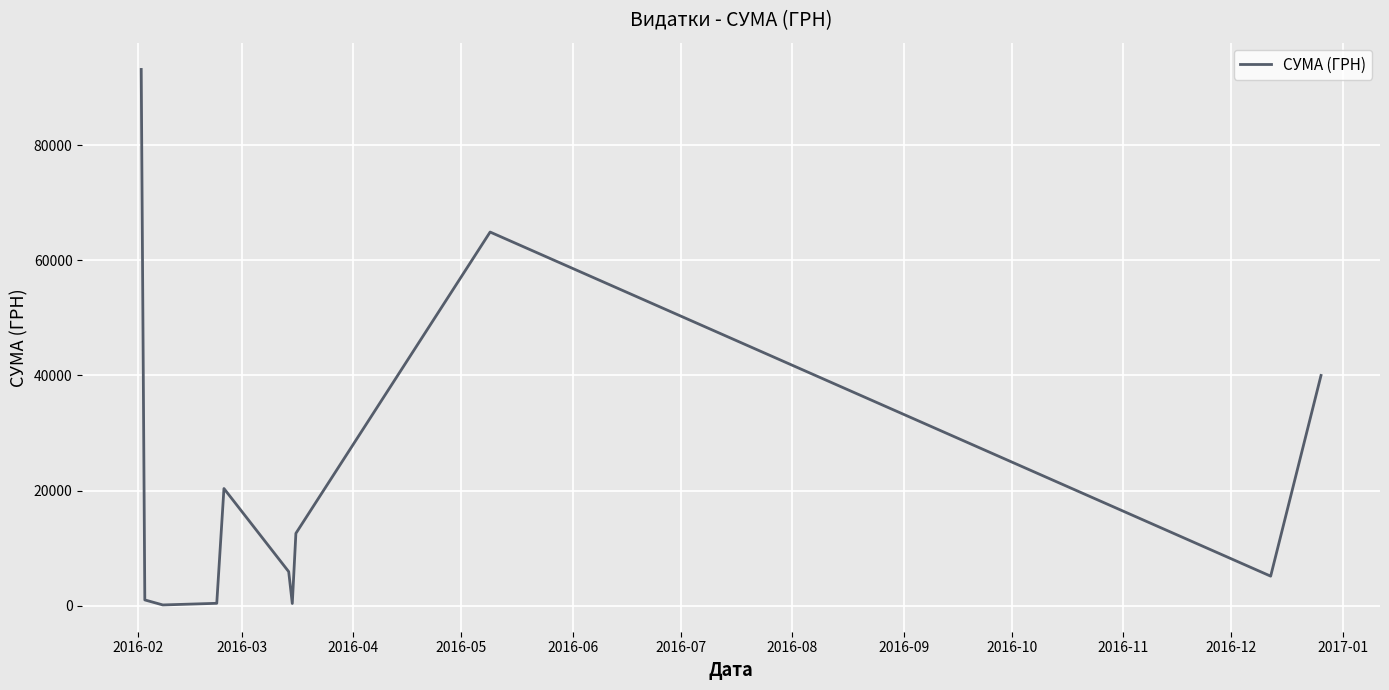

What is the maximum value shown in the chart?

93154.1